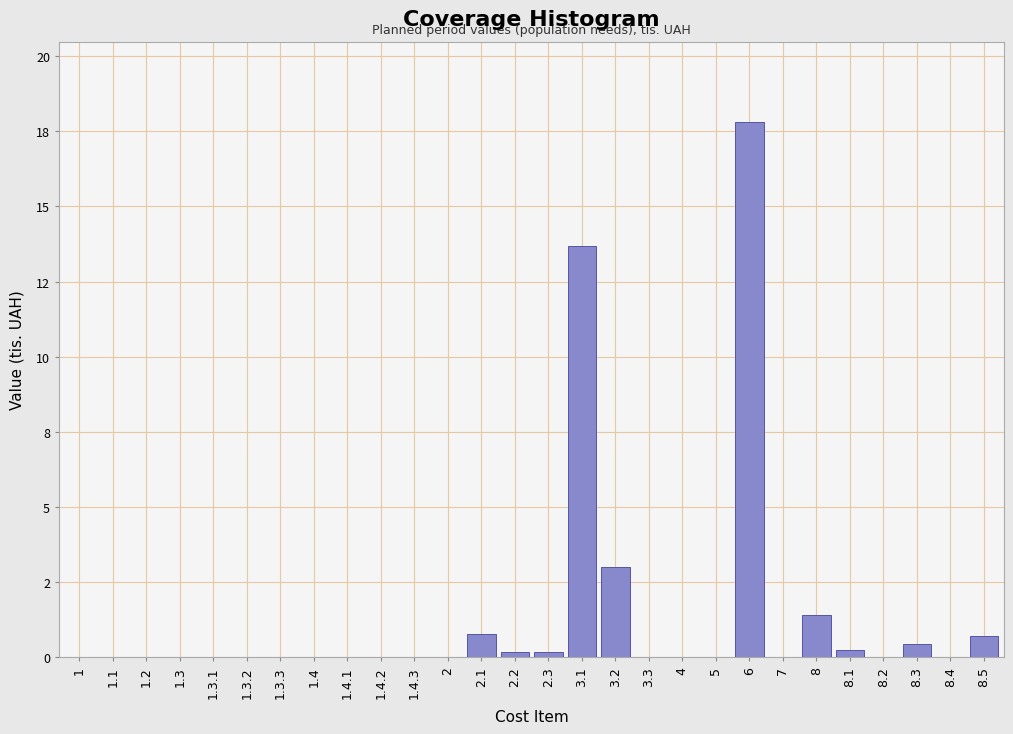

Are the bars horizontal?

No